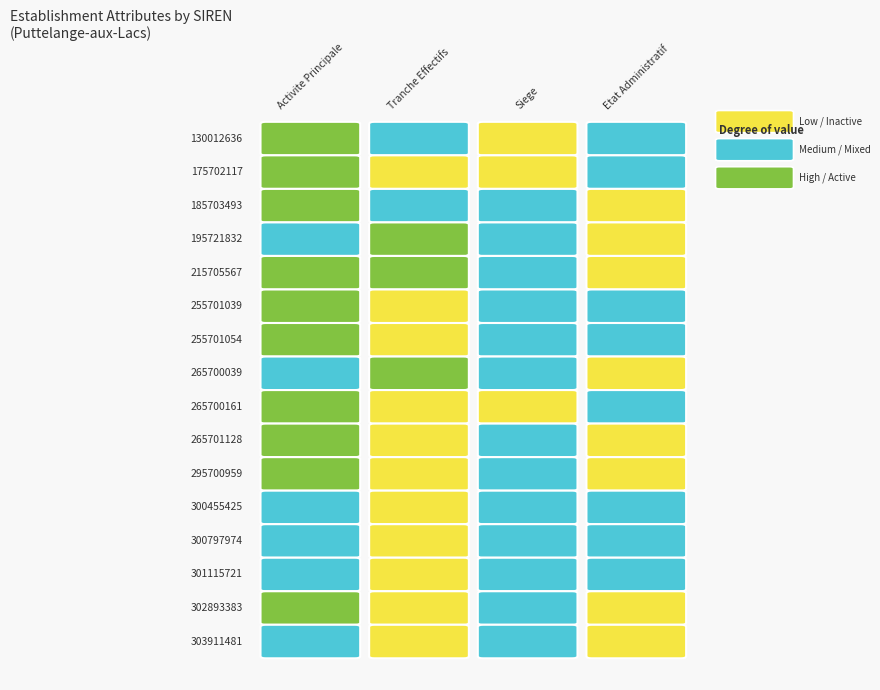

Reading left to right, what are all the values shown in this chart?

130012636: 2	1	0	1
175702117: 2	0	0	1
185703493: 2	1	1	0
195721832: 1	2	1	0
215705567: 2	2	1	0
255701039: 2	0	1	1
255701054: 2	0	1	1
265700039: 1	2	1	0
265700161: 2	0	0	1
265701128: 2	0	1	0
295700959: 2	0	1	0
300455425: 1	0	1	1
300797974: 1	0	1	1
301115721: 1	0	1	1
302893383: 2	0	1	0
303911481: 1	0	1	0